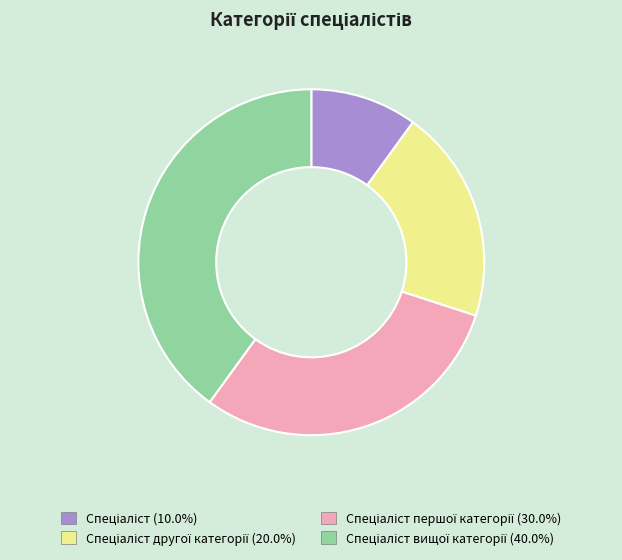

Is there a majority slice in this chart?

No